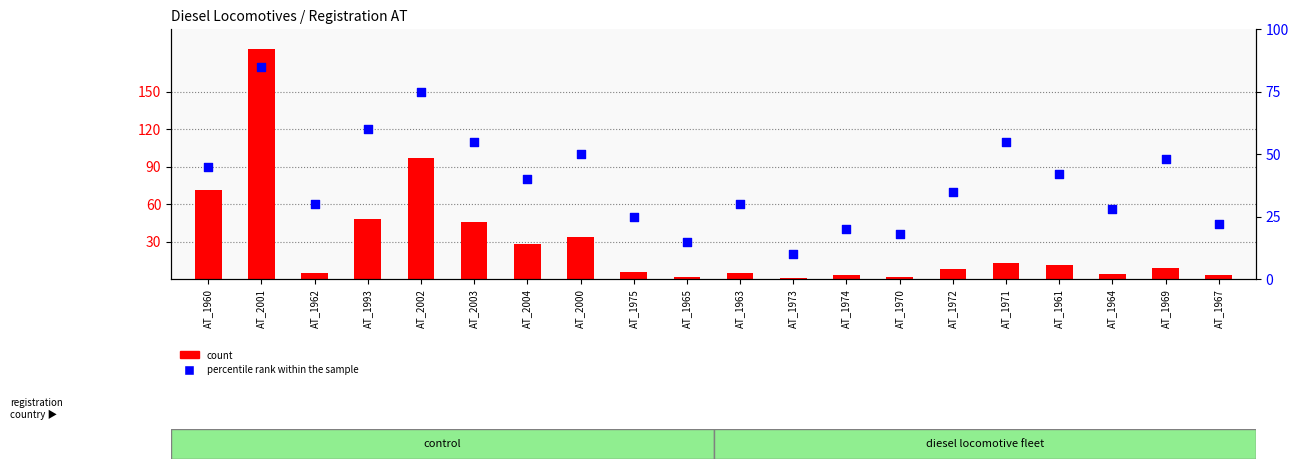

Which series has the largest Y range (max minus min)?

count